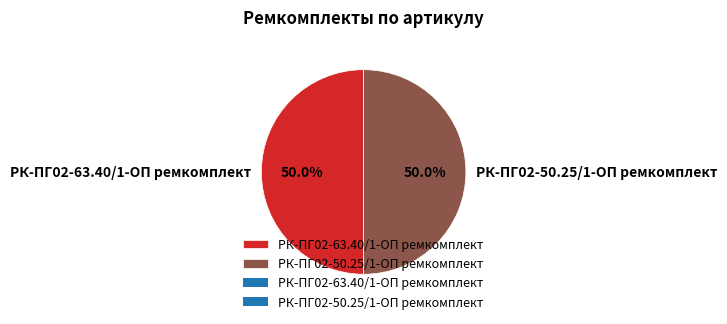

To the nearest percent, what is the average slice percentage?

50%